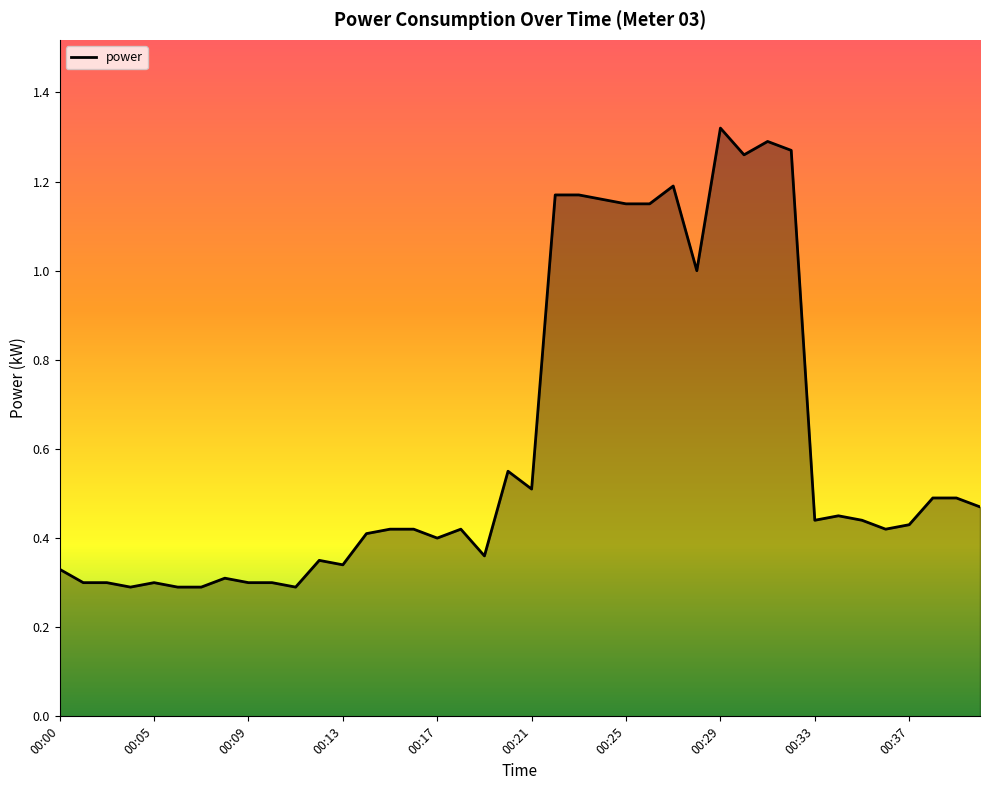

What is the difference between the maximum and minimum values?

1.0